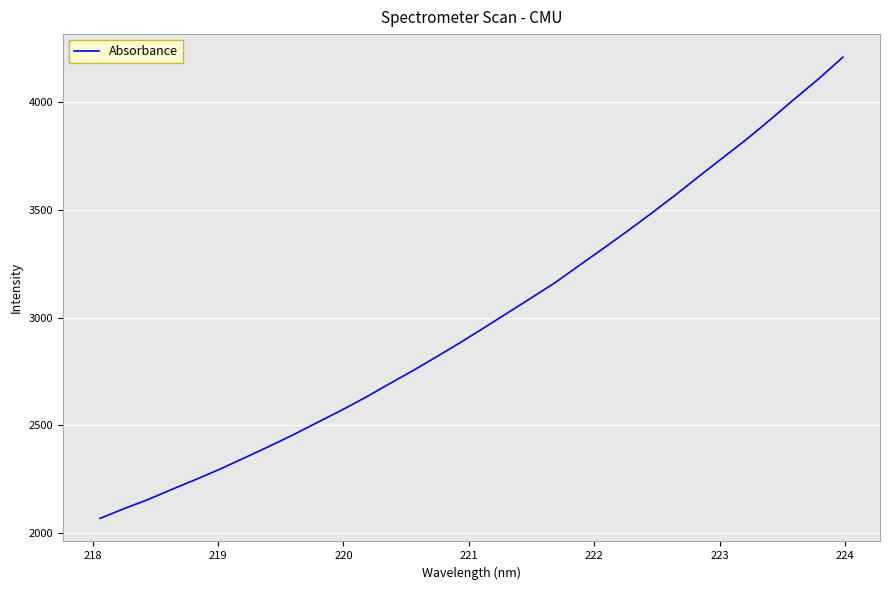

What is the difference between the maximum and minimum values?

2141.2